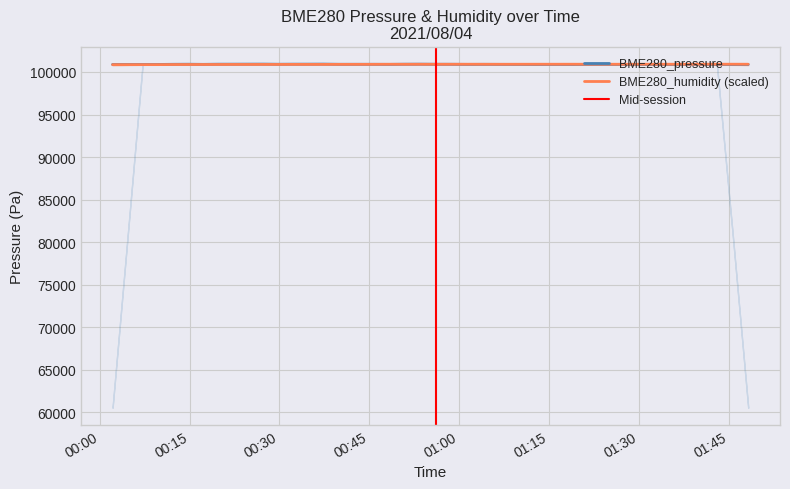

What is the value of the BME280_pressure point at the 11th from the left?

100927.4